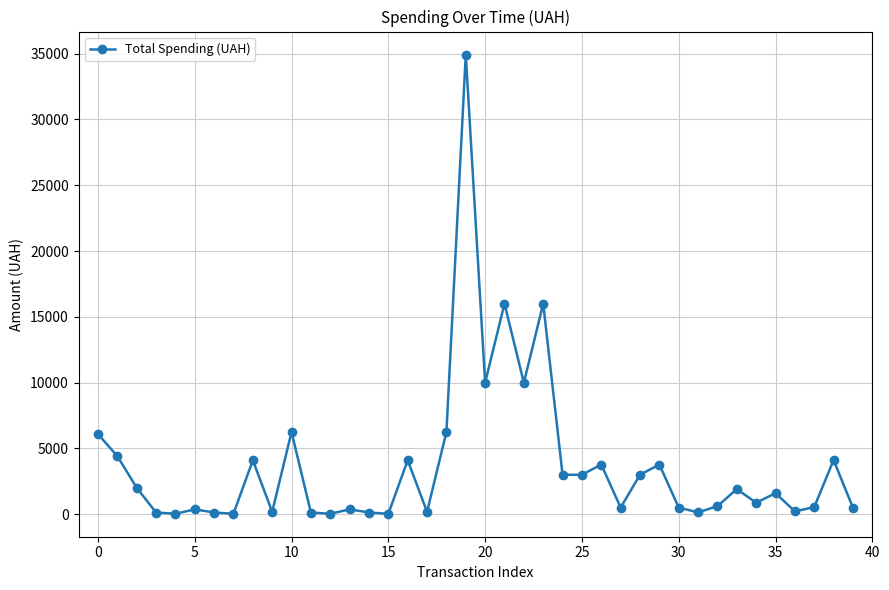

What is the value of the 35th point from the left?

868.0